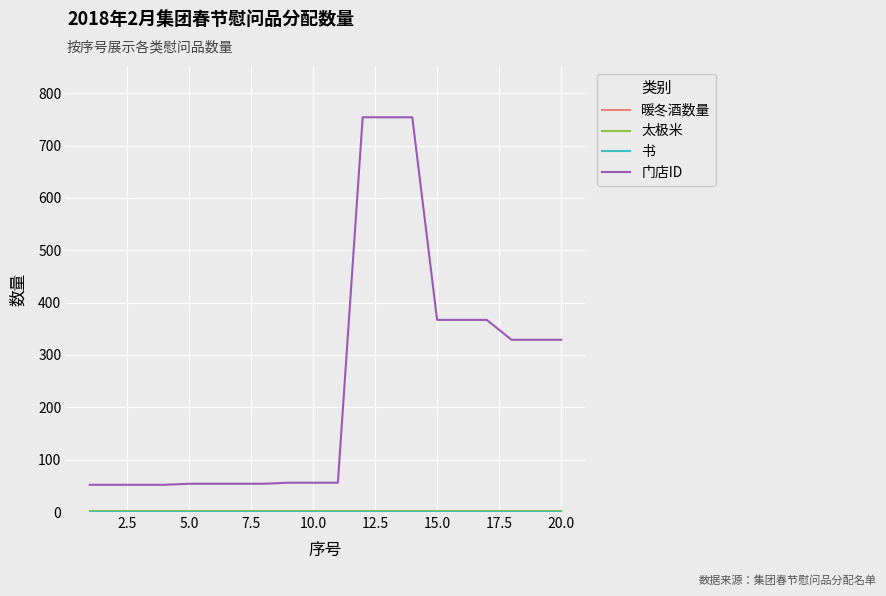

Does the chart have visible grid lines?

Yes